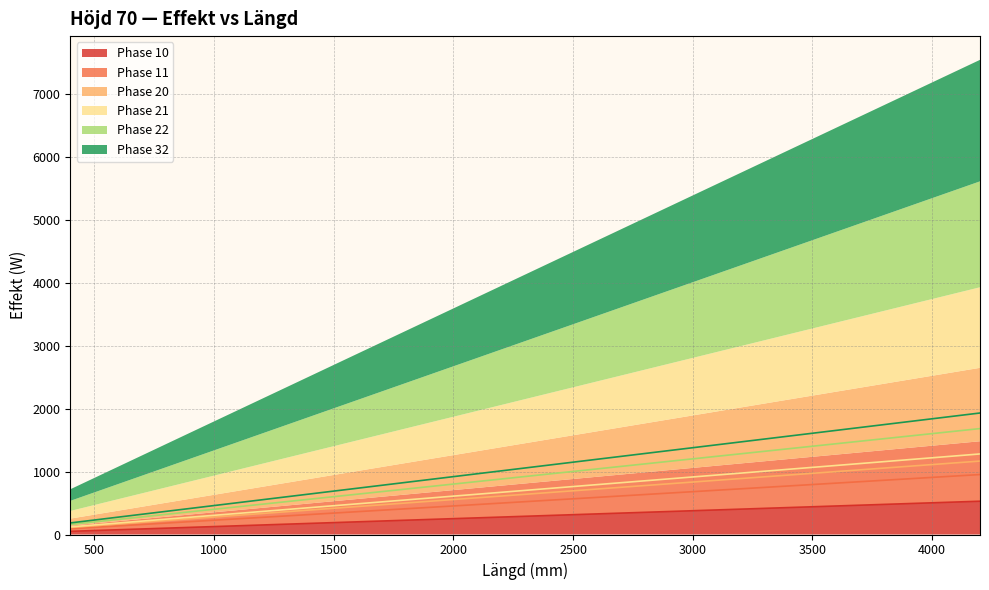

Between 2000 and 2900, which series saw the biggest shift?

Phase 32